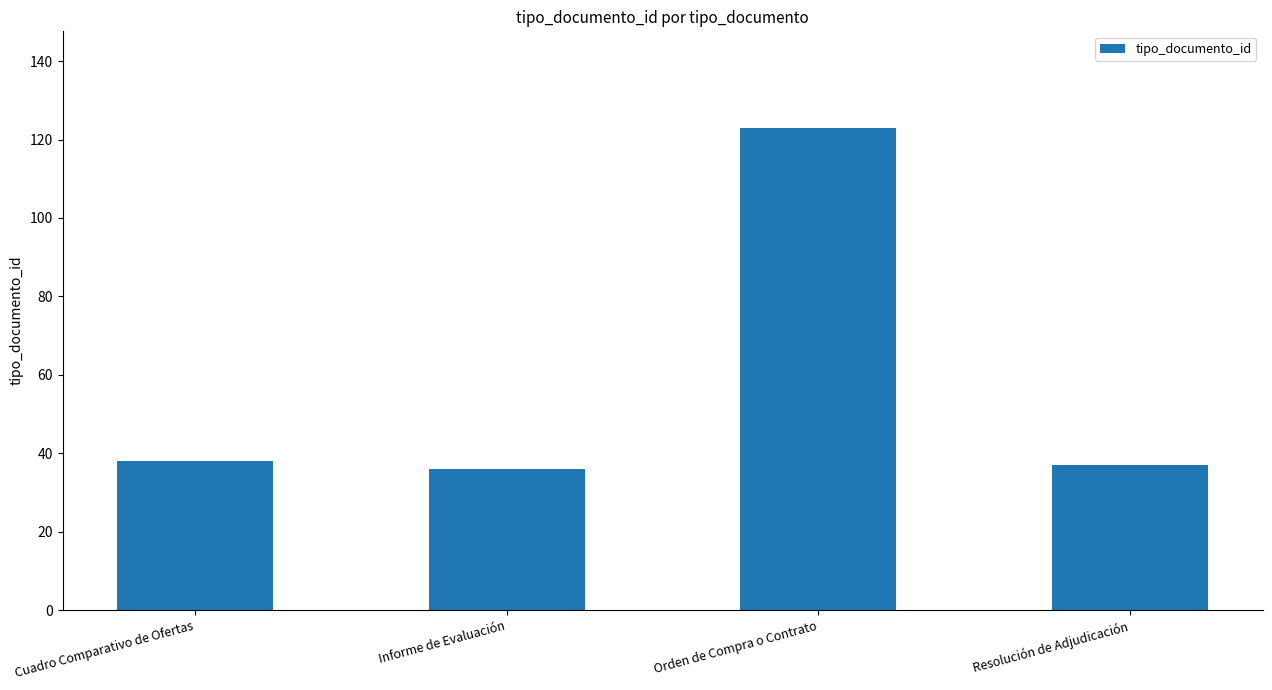

Are the bars horizontal?

No